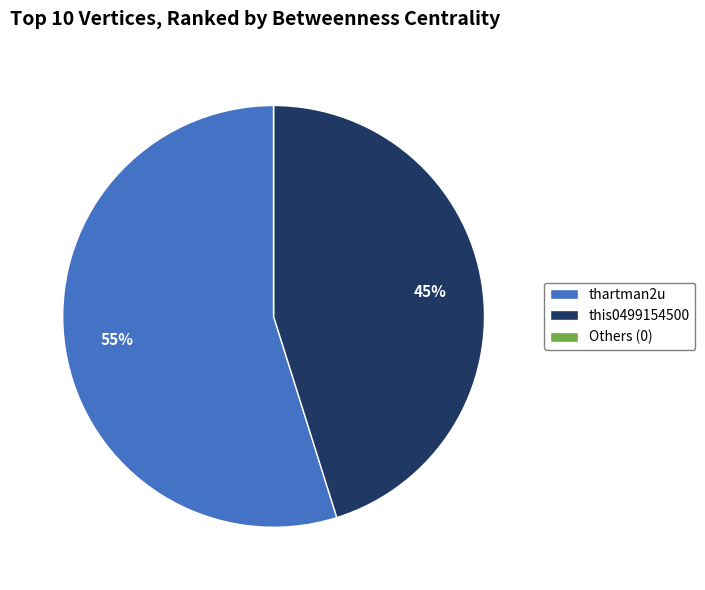

Does thartman2u account for over 50% of the chart?

Yes